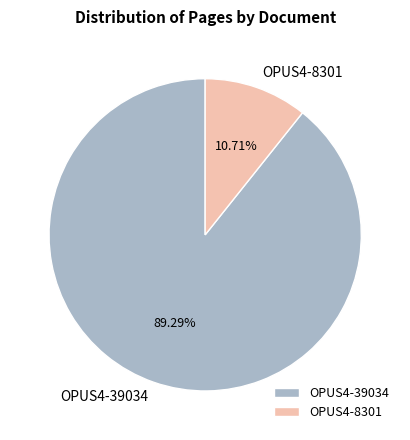

What is the ratio of the value at OPUS4-8301 to the value at OPUS4-39034?

0.1